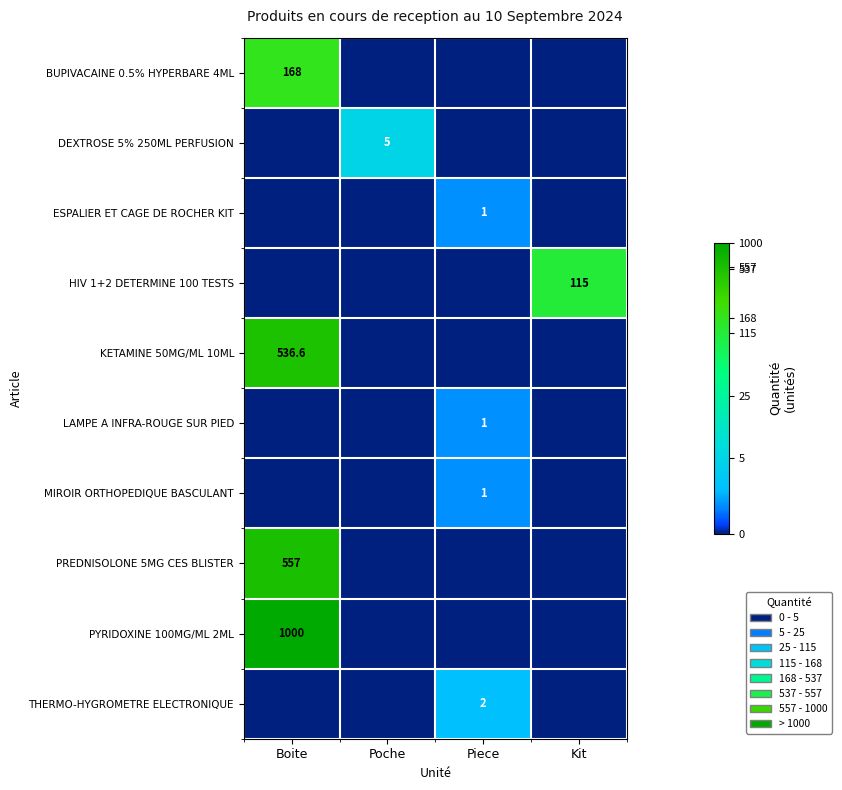

Is it true that HIV 1+2 DETERMINE 100 TESTS equals 31.7 at Kit?

False